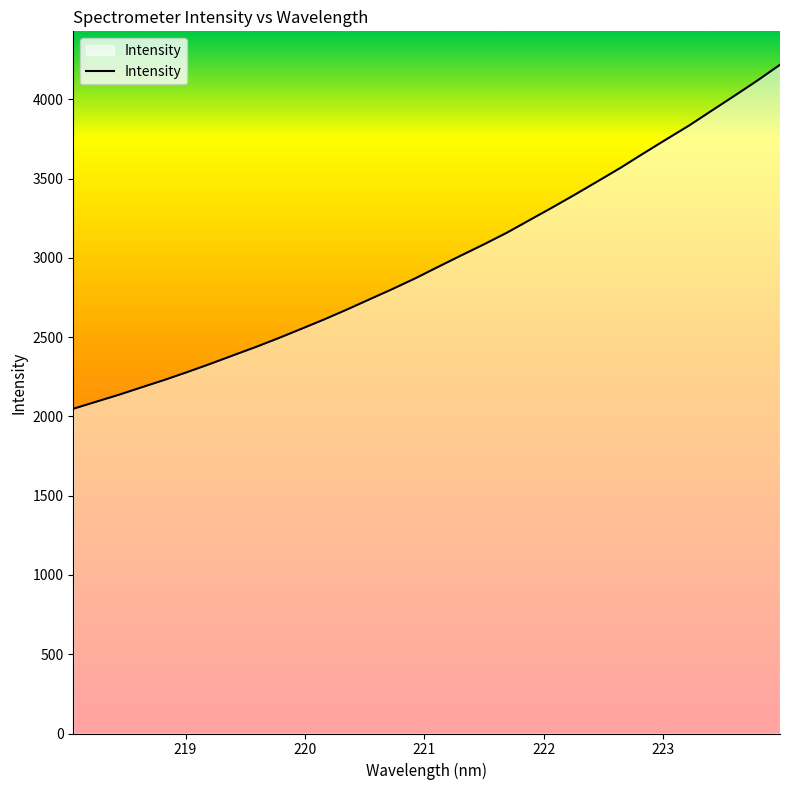

Does the chart display data point markers on the line(s)?

No